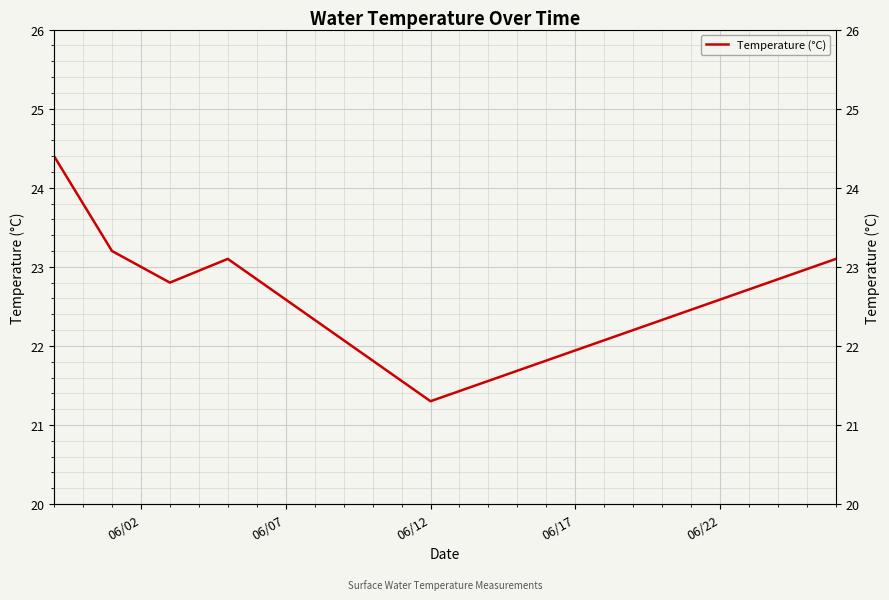

How many categories are shown in the chart?

7